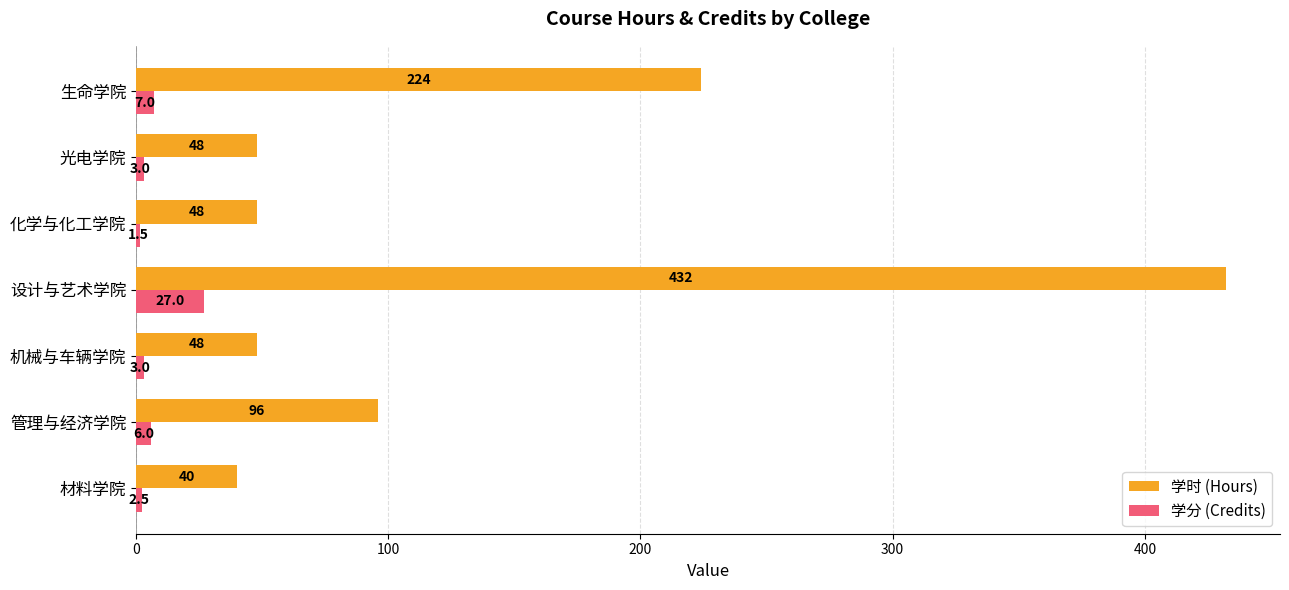

What is the difference between the maximum and minimum values in the 学分 (Credits) series?

25.5